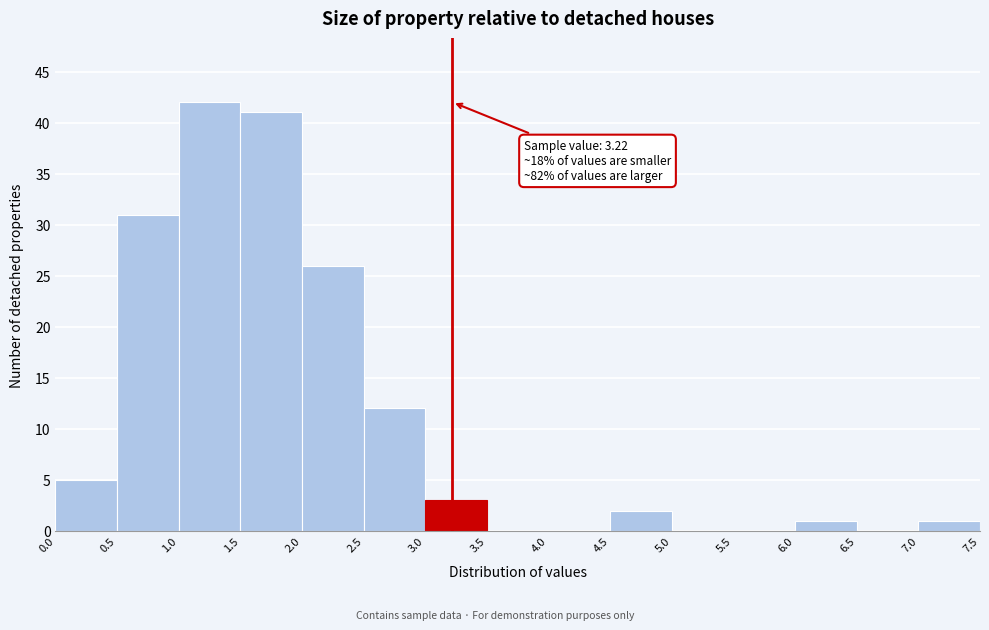

Over which range of the x-axis is the bar tallest?

1.0 to 1.5